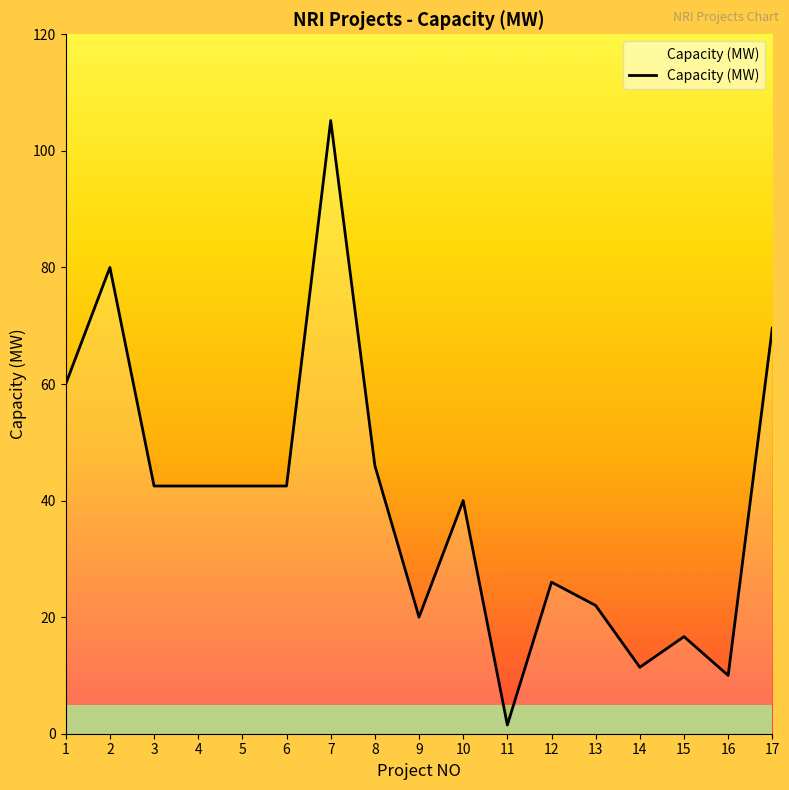

What is the approximate value at 15?

16.7